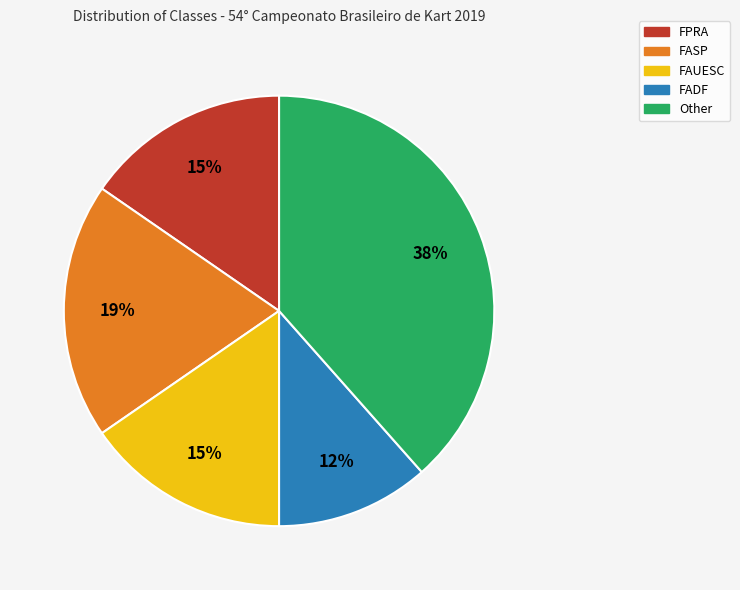

Which category has the smallest portion of the pie?

FADF